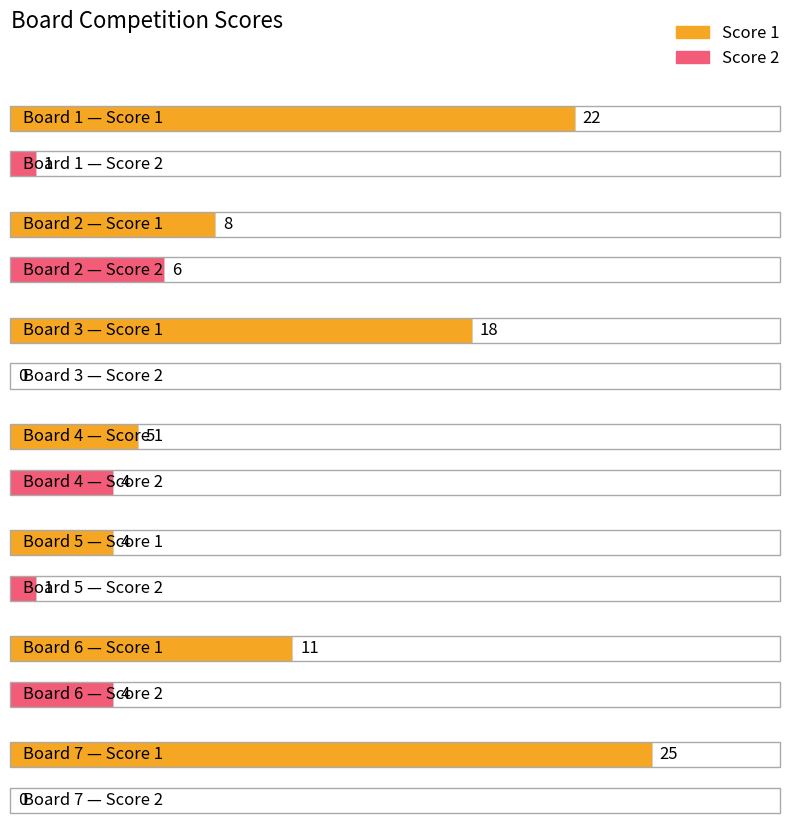

Which series has the largest range (max minus min)?

Score 1